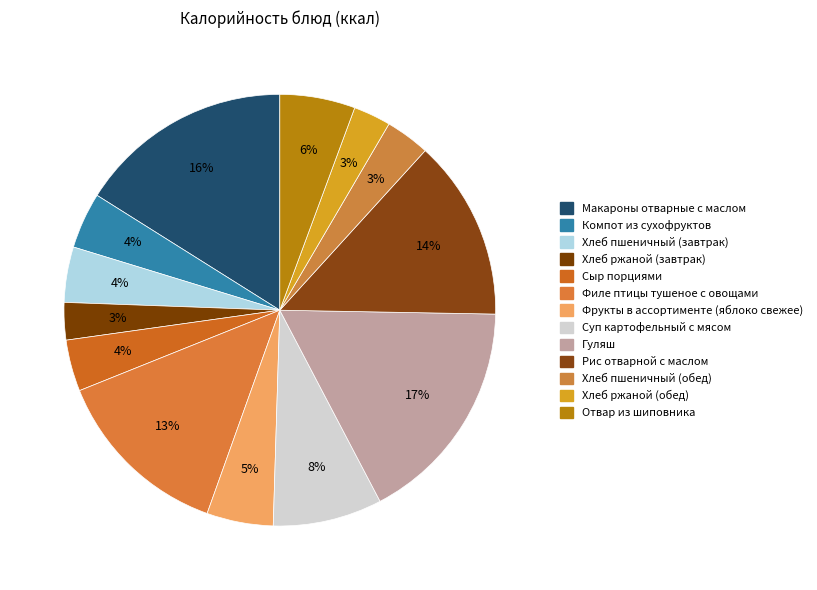

Count the number of slices in the pie.

13